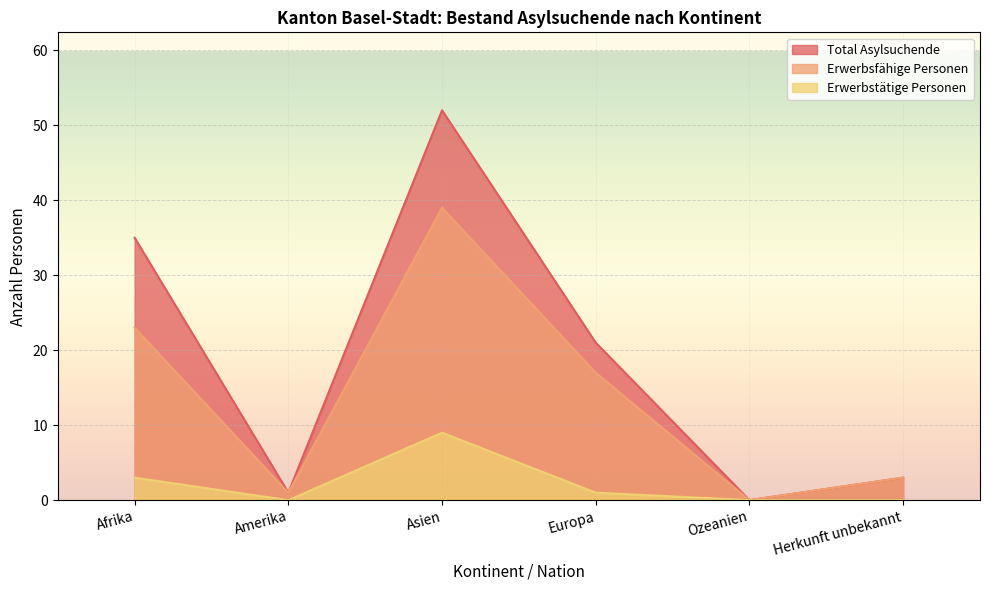

How many series are shown in this chart?

3